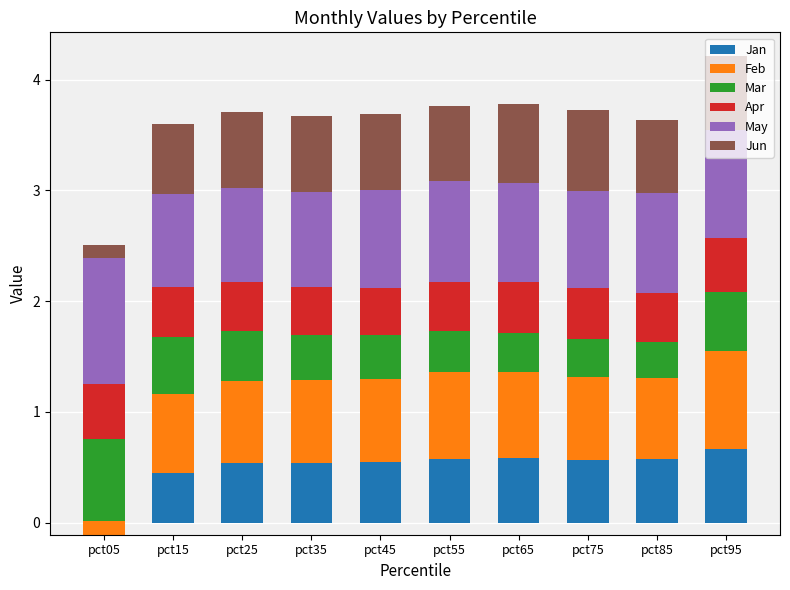

The value of May at pct95 is 1.0. True or false?

True